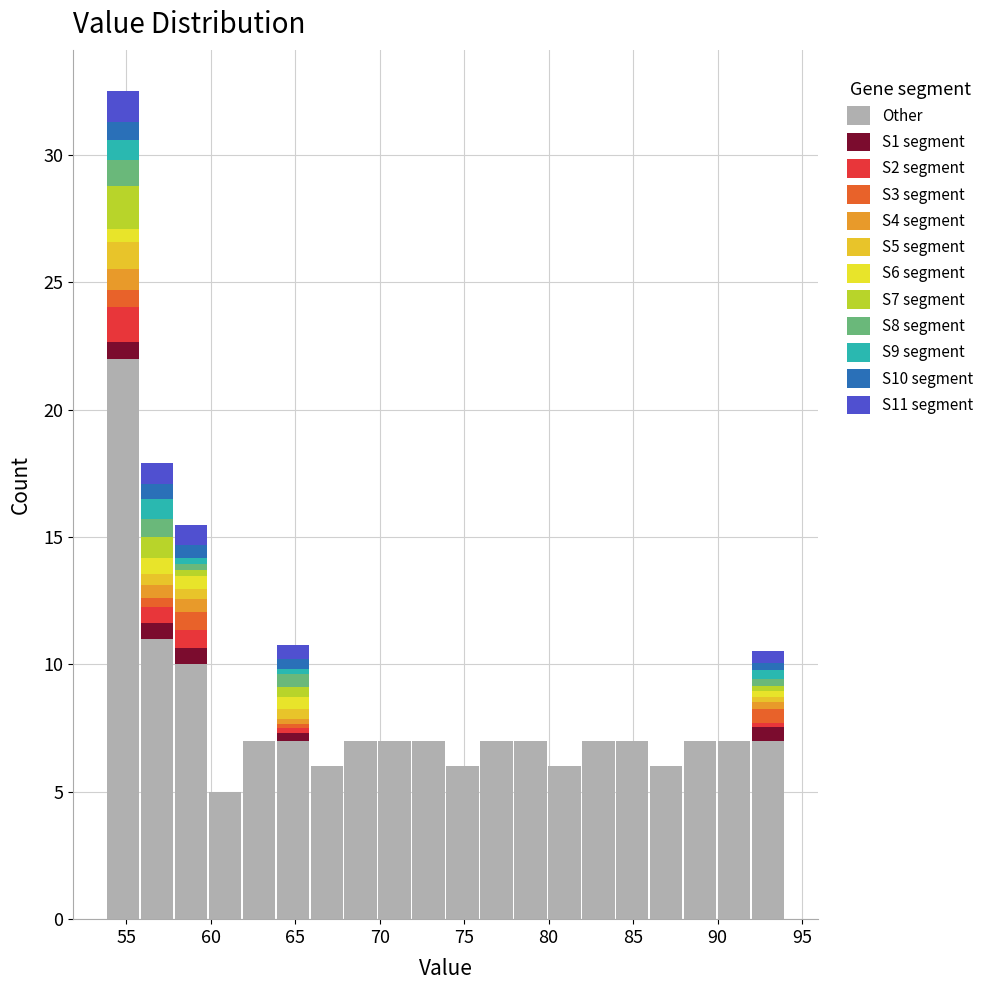

What is the total height of the stacked bar covering 62 to 64 on the x-axis? Neither the bar edges nor the heights are printed on the chart, so give them approximately, as read against the axes.

7.0